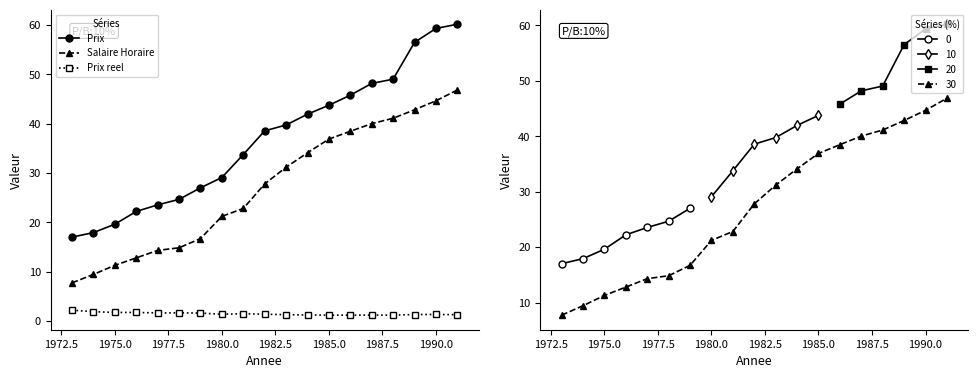

True or false: Prix and Salaire Horaire cross at least once.

False